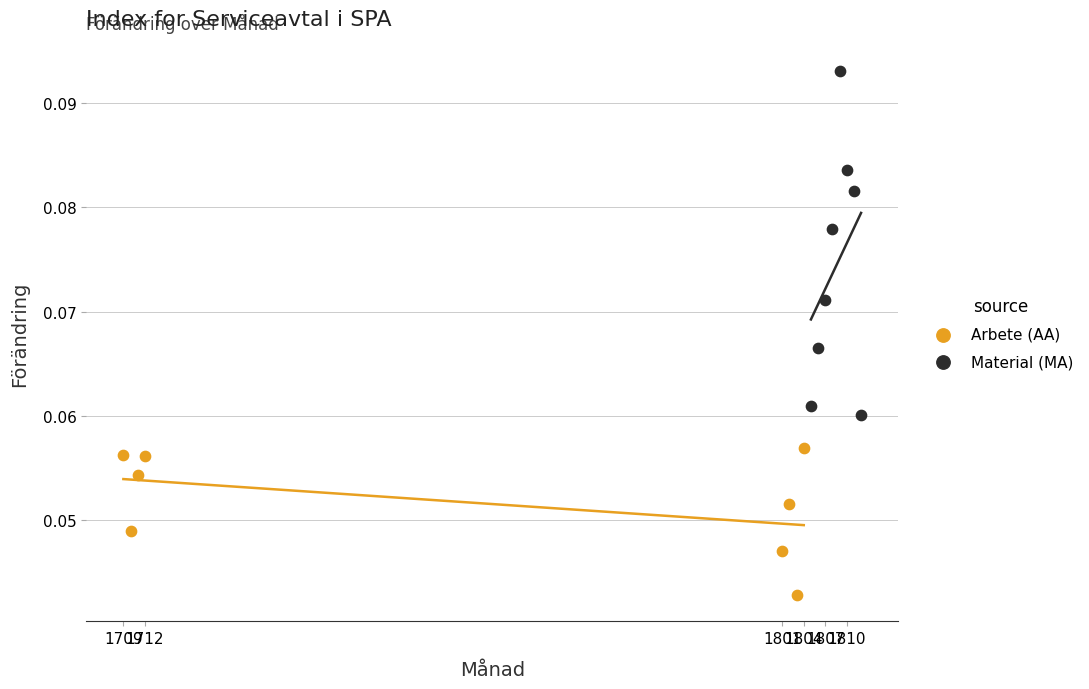

Which series contains the lowest Y value?

Arbete (AA)